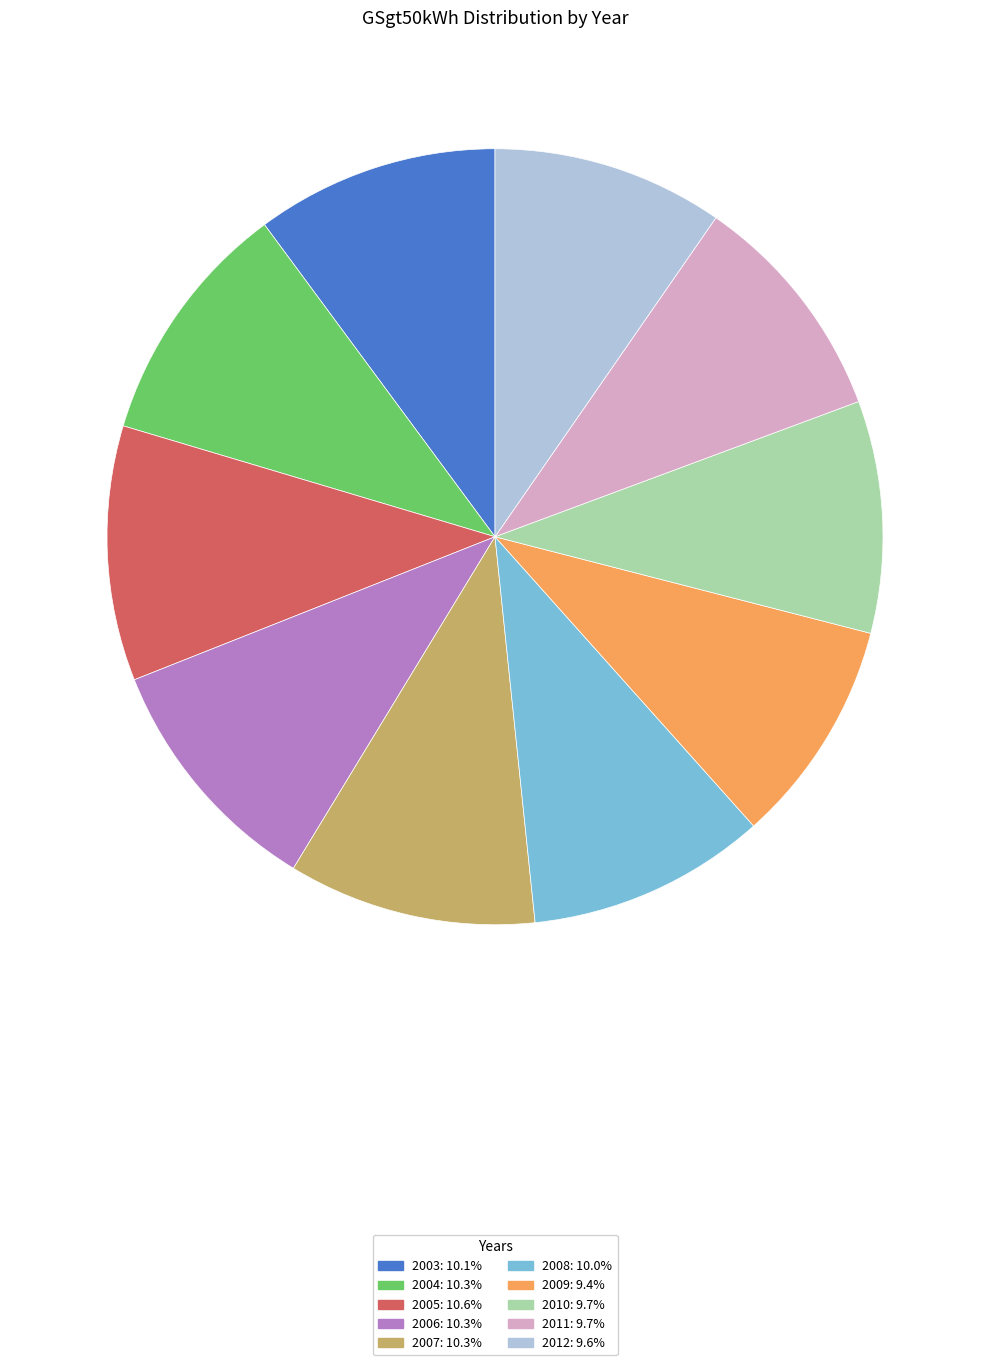

True or false: 2010 accounts for 10% of the total.

True